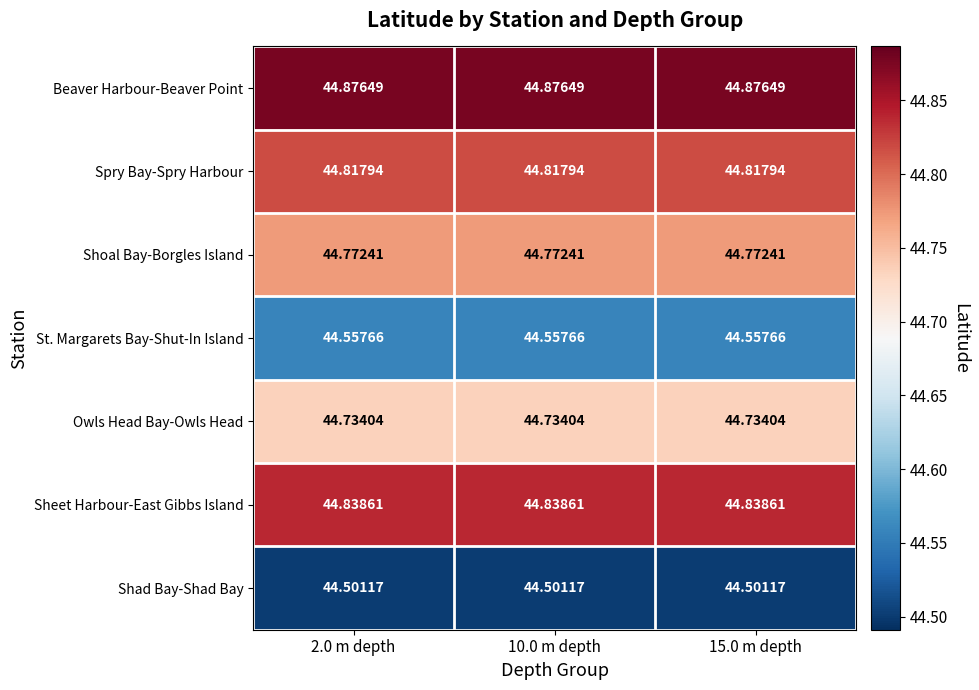

Which series has the largest total across all categories?

Beaver Harbour-Beaver Point